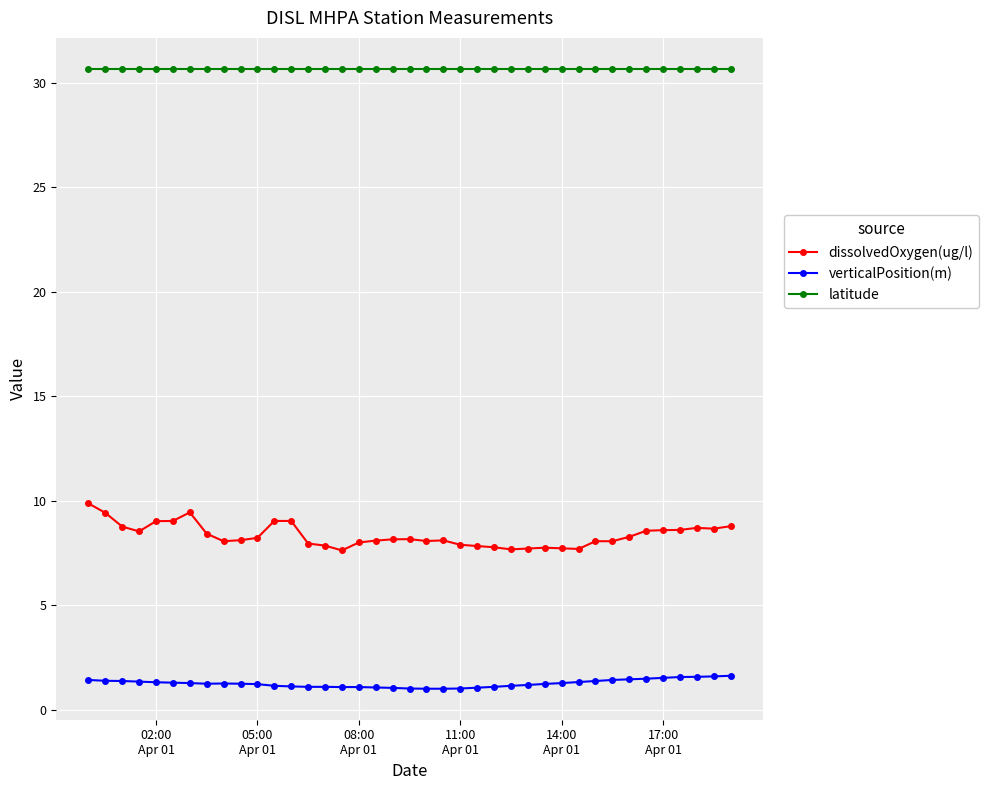

What is the value of the verticalPosition(m) point at the 37th from the left?

1.6